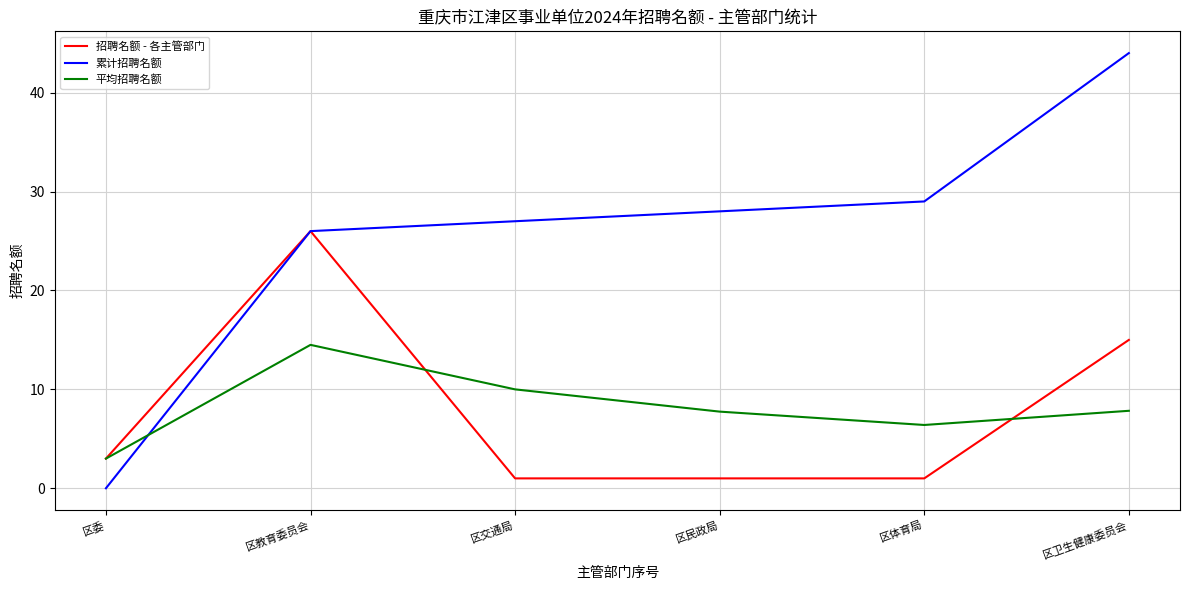

What position from the right is 区教育委员会?

5